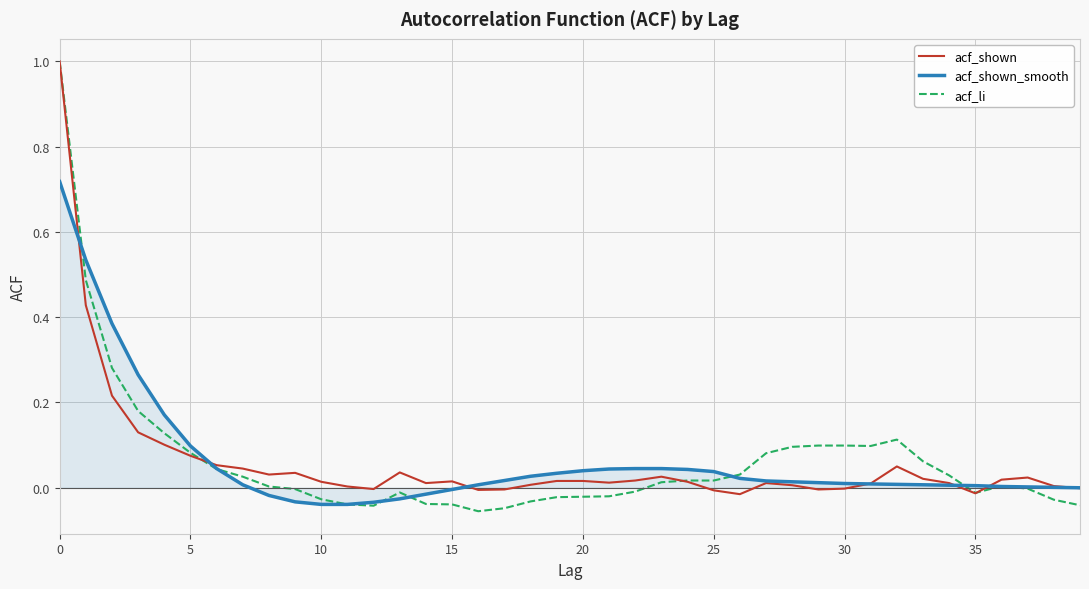

What is the maximum value for acf_shown?

1.0